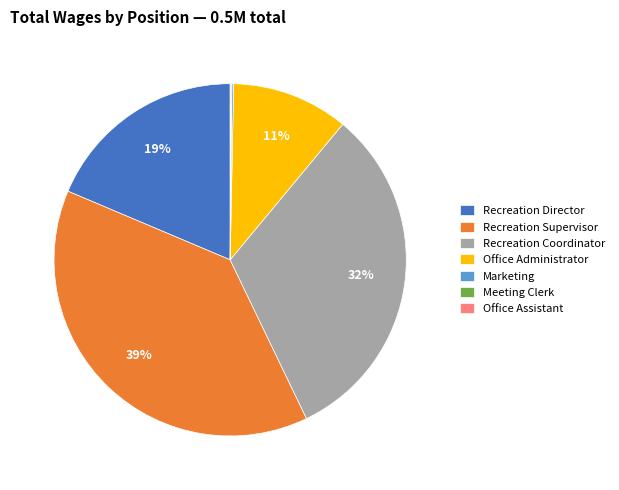

The Recreation Supervisor slice represents 48% of the pie. True or false?

False